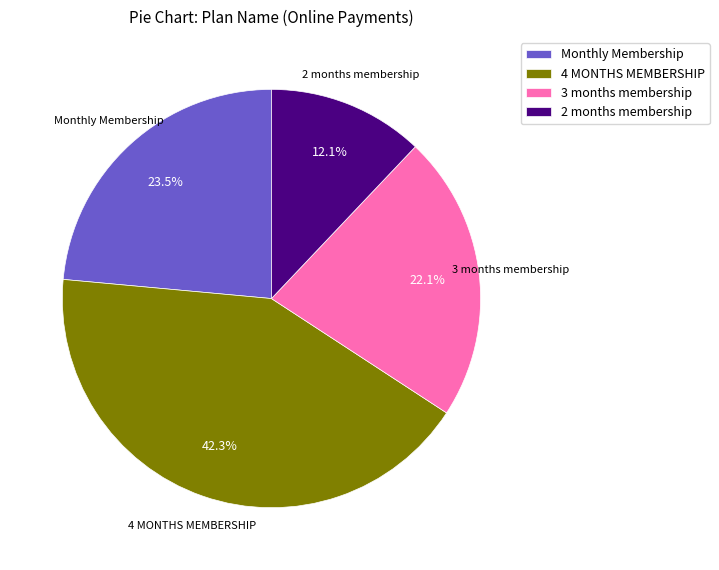

Approximately how many times larger is the value at 2 months membership compared to 3 months membership?

0.5